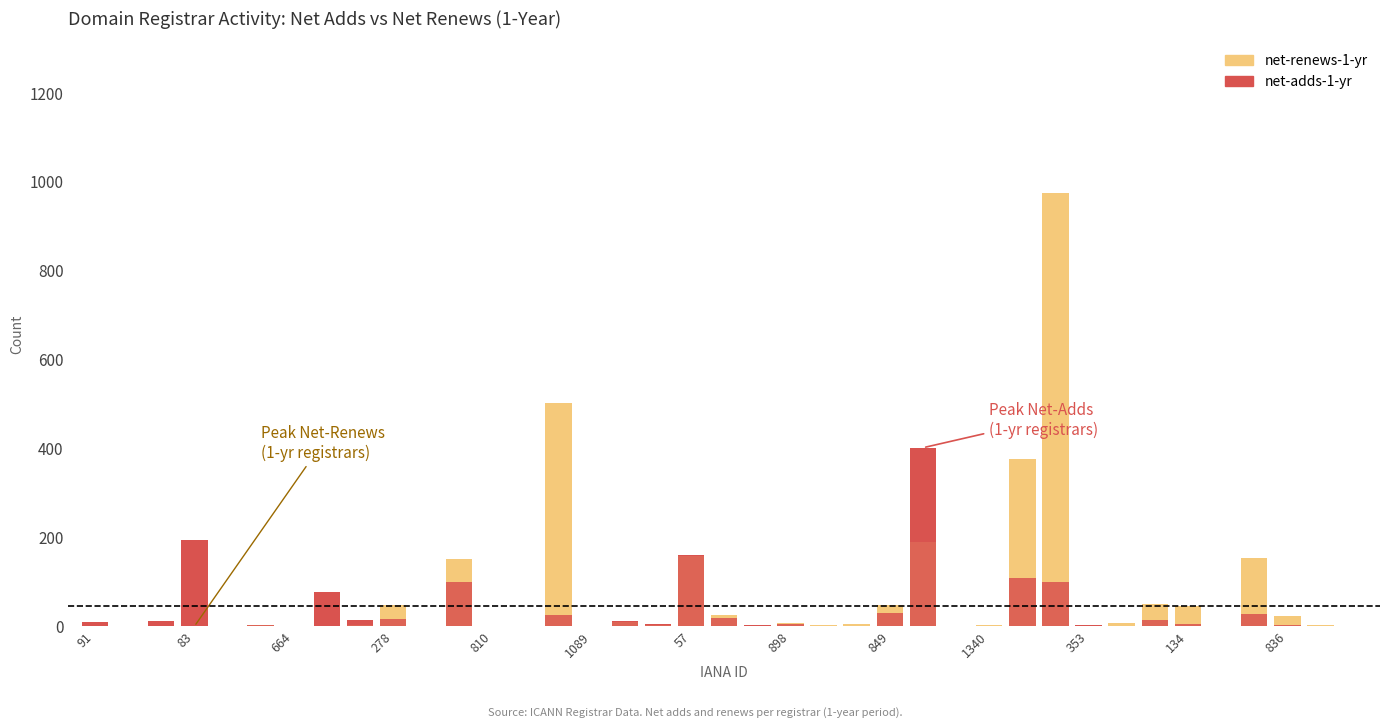

Reading left to right, what are all the values shown in this chart?

net-renews-1-yr: 1	0	0	0	0	4	0	0	3	49	2	152	0	0	503	0	9	4	158	26	0	7	4	6	48	189	0	3	377	975	2	8	51	45	0	155	23	3	0
net-adds-1-yr (above renews): 8	2	13	195	1	0	0	78	12	0	0	0	0	0	0	0	3	1	2	0	3	0	0	0	0	213	0	0	0	0	1	0	0	0	0	0	0	0	0
net-adds-1-yr (within renews): 1	0	0	0	0	3	0	0	3	16	0	100	0	0	26	0	9	4	158	19	0	6	0	0	30	189	0	2	110	99	2	0	15	5	0	29	4	0	0